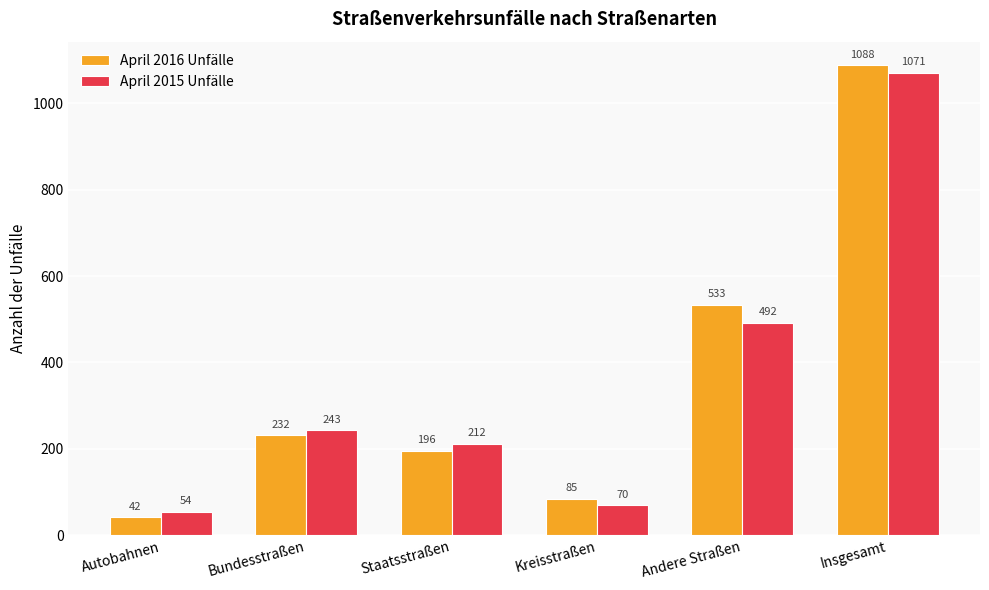

List the series in order of their overall mean, highest first.

April 2016 Unfälle, April 2015 Unfälle